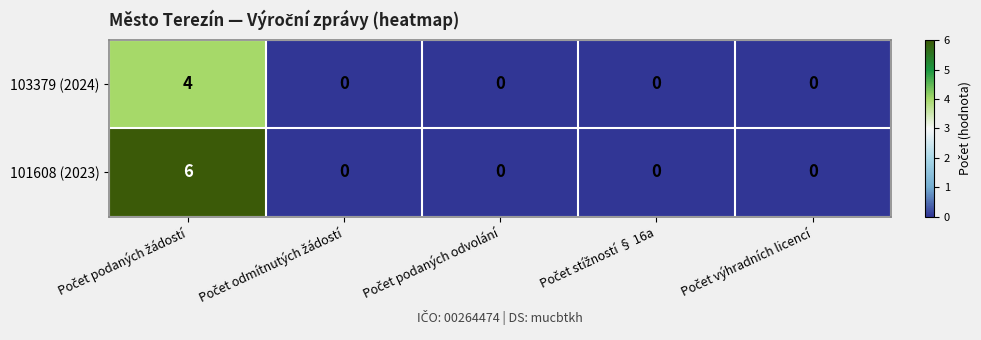

What is the difference between the maximum and second lowest values in the 103379 (2024) series?

4